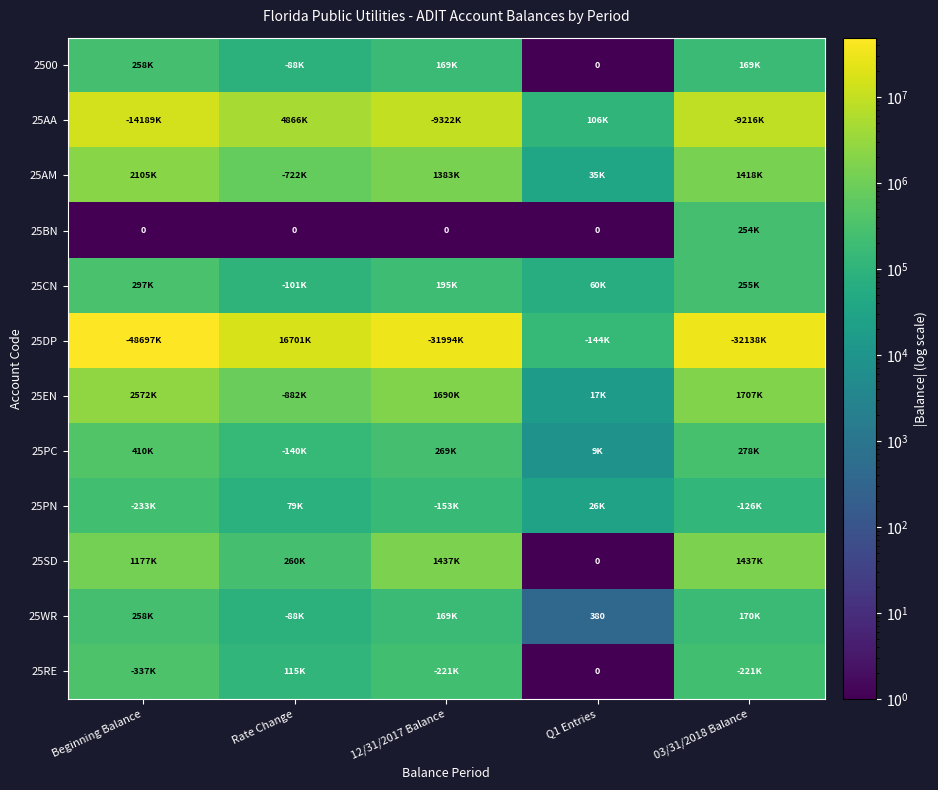

True or false: 2500 has a value of 137924 at Rate Change.

False